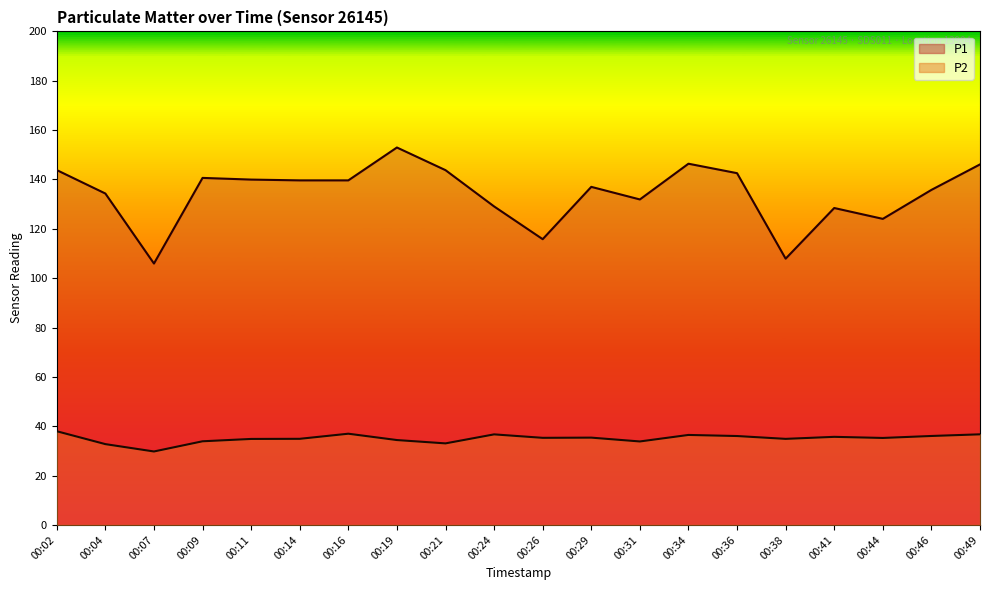

How many interior local valleys does the P1 series have?

5